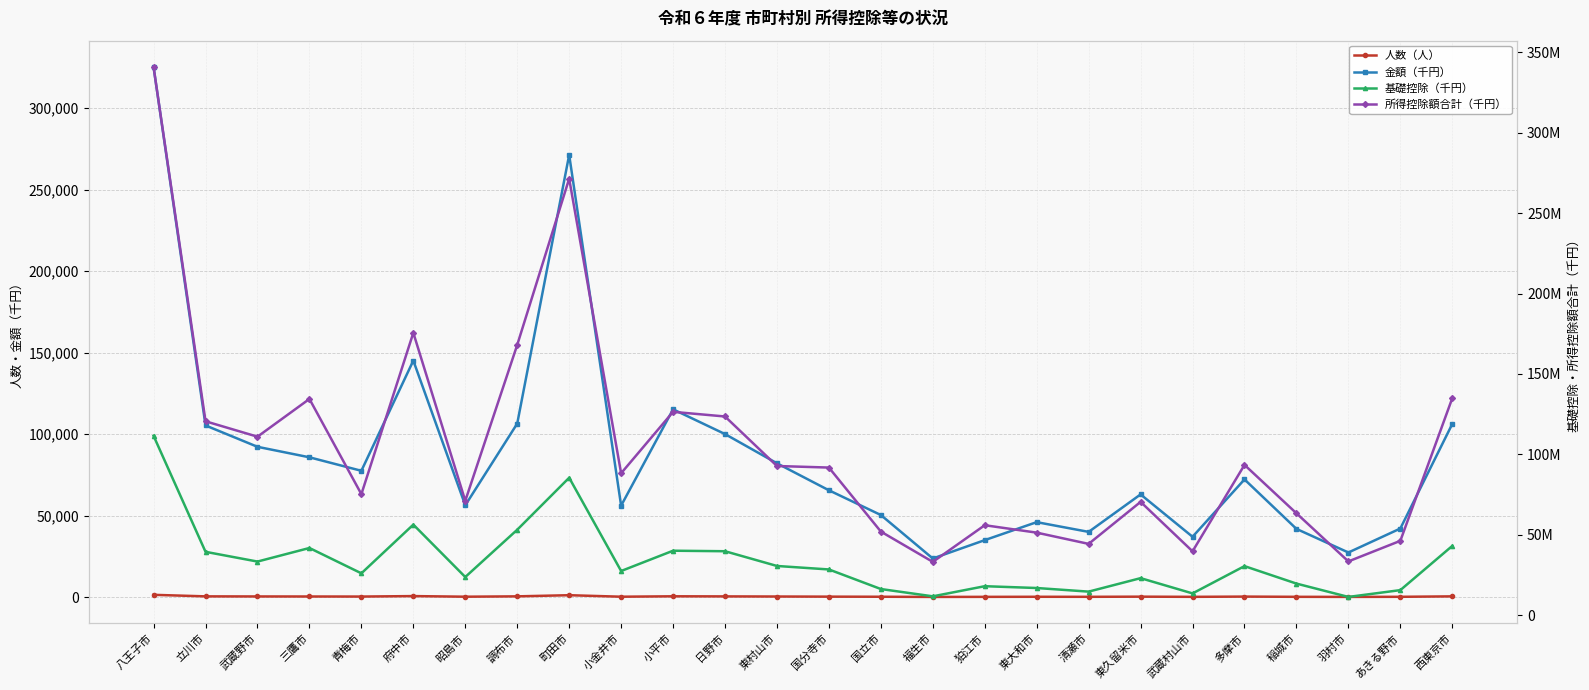

Which series has the largest total across all categories?

所得控除額合計（千円）